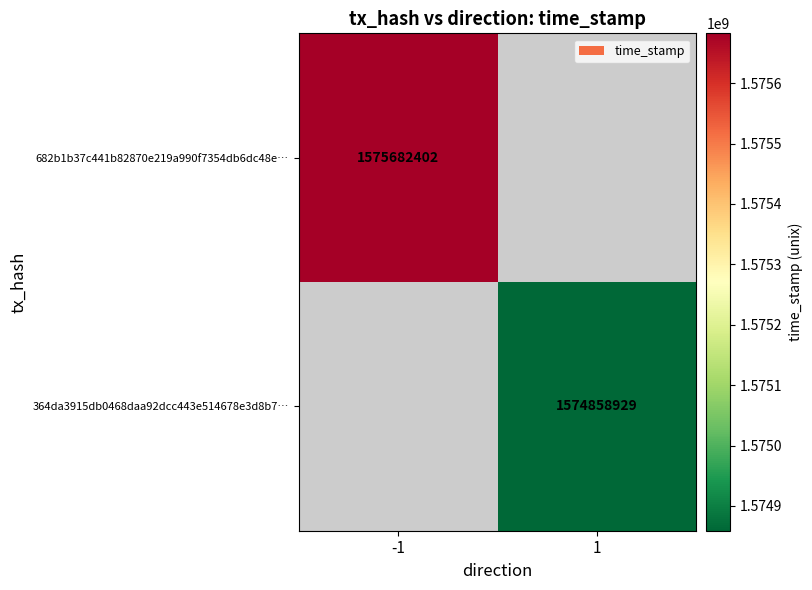

Is it true that 364da3915db0468daa92dcc443e514678e3d8b7… equals 1574858929 at 1?

True